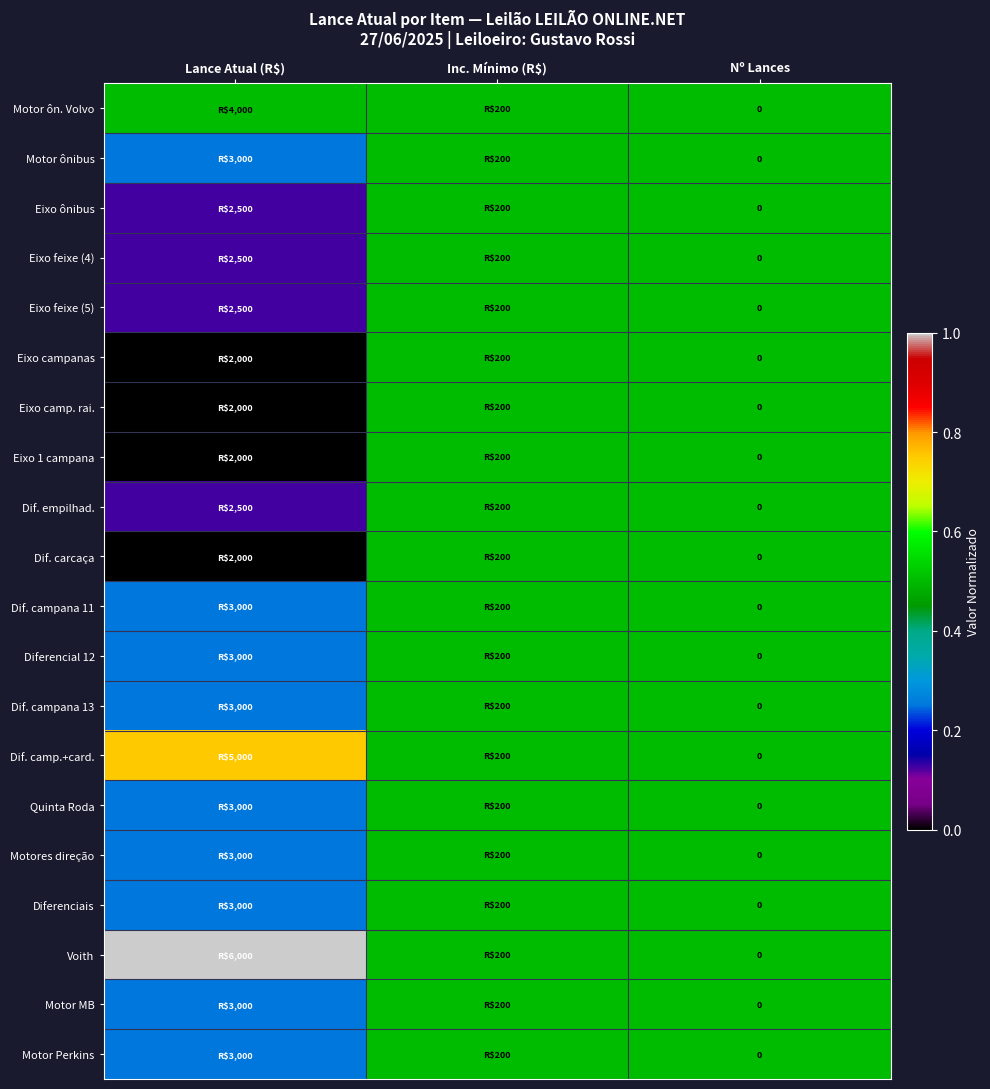

Which label corresponds to the largest value in the chart?

Lance Atual (R$)